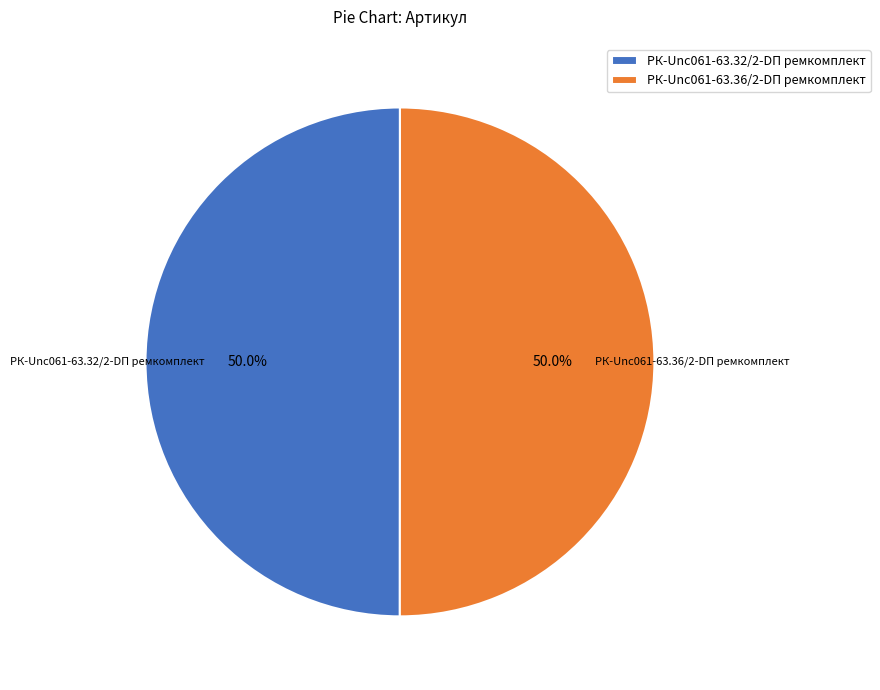

How many segments does this pie chart have?

2